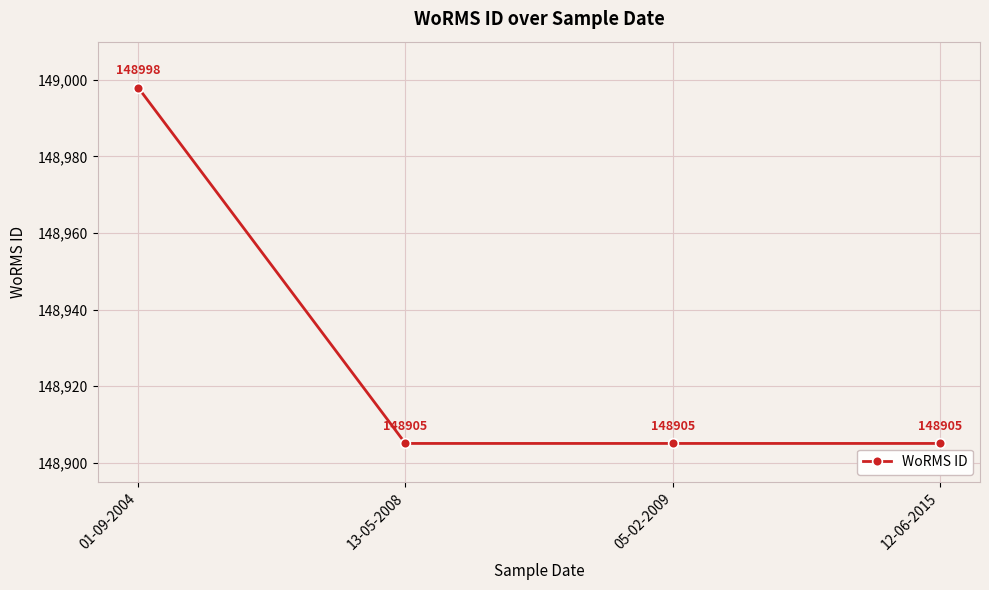

What is the sum of the values at 01-09-2004 and 05-02-2009?

297903